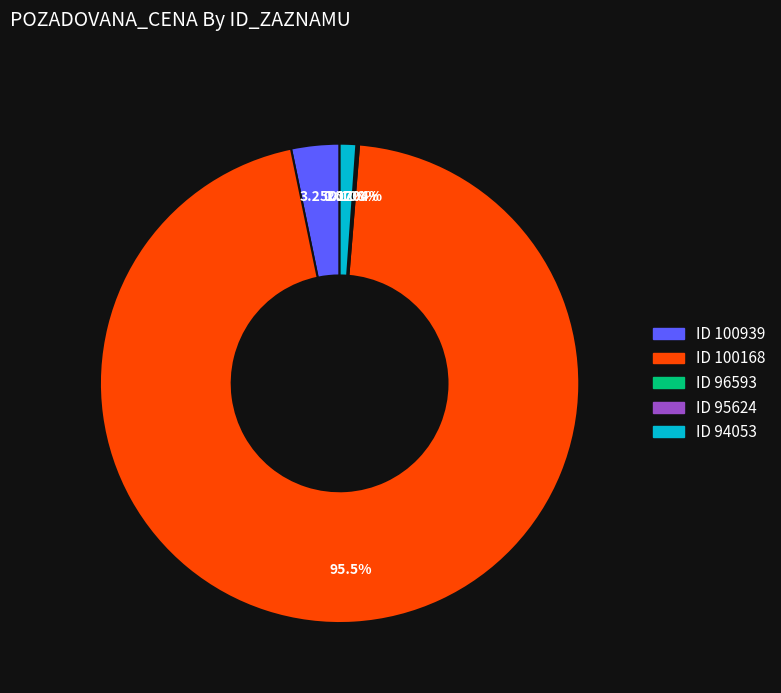

To the nearest percent, what is the average slice percentage?

20%